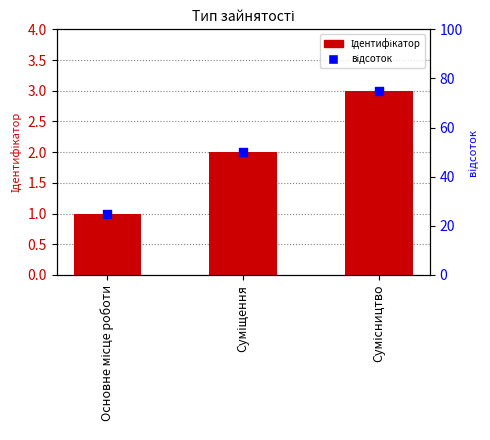

At which category is the sum across all series the highest?

Сумісництво